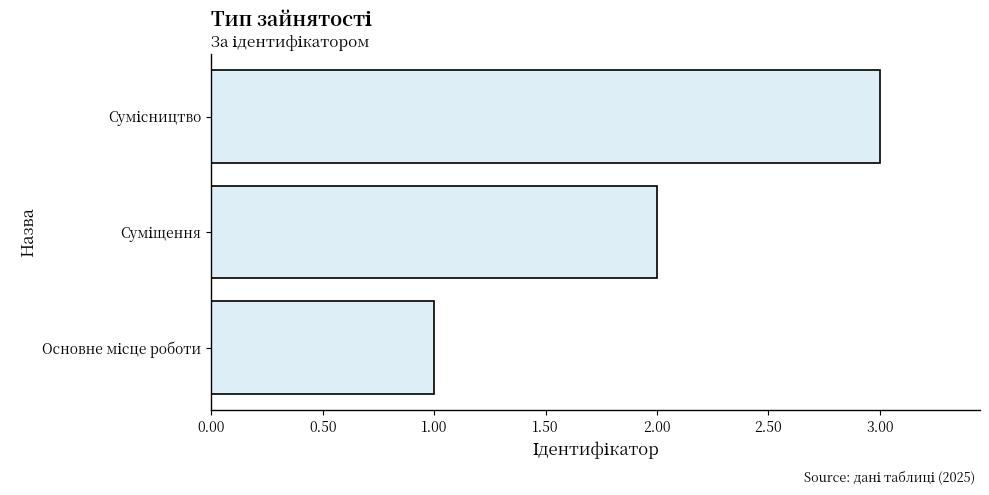

What is the sum of all values?

6